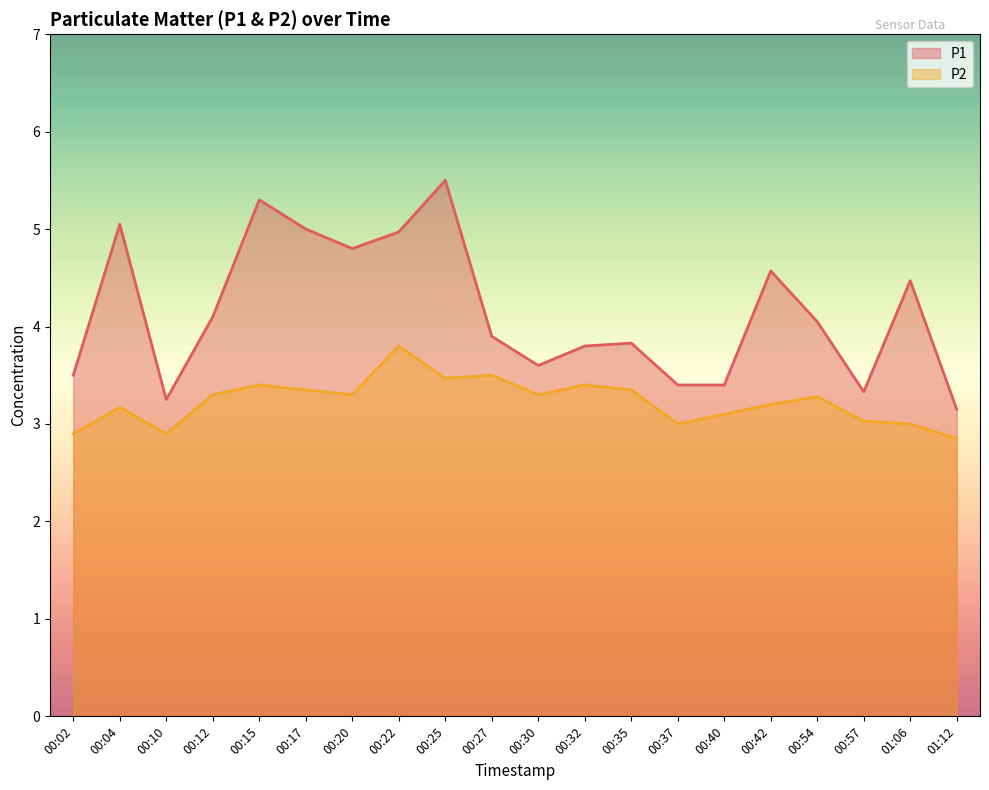

Which series has the widest spread of values?

P1